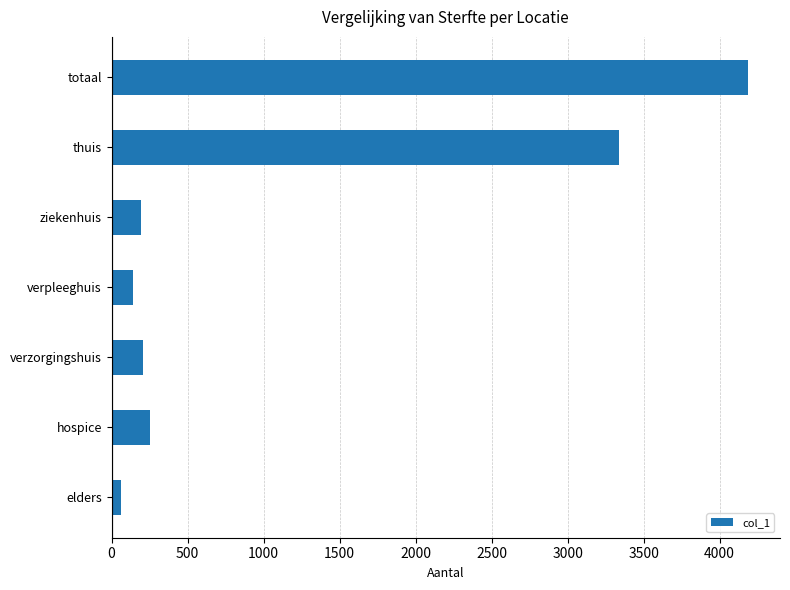

Where is the data nearest to the value 2126?

thuis